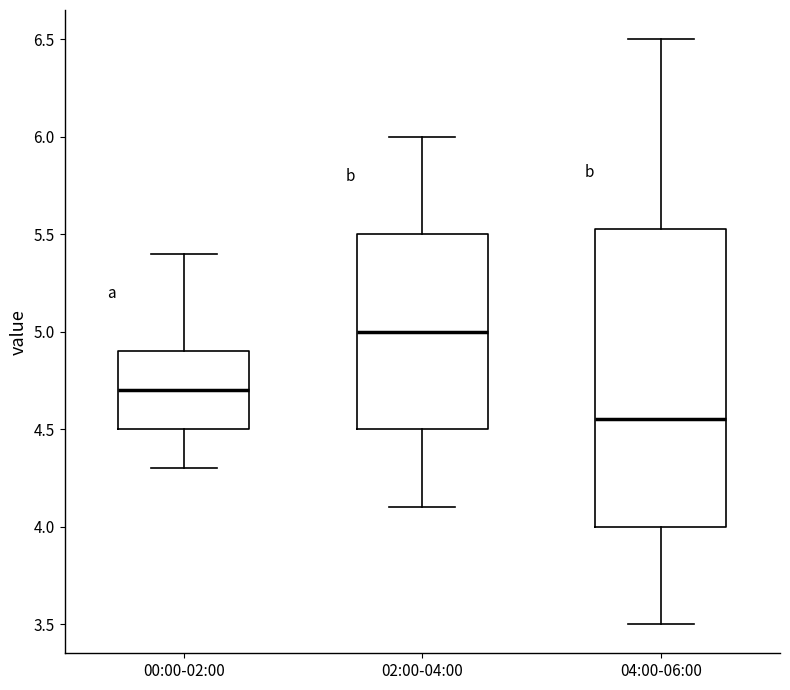

Reading left to right, transcribe this box plot: for each box, give where its median line is, the range the box spans, and where its two whiskers end, as read against the y-axis. The values are not printed on the chart, so give them approximately, as read against the axis.

00:00-02:00: median 4.70, box 4.50 to 4.90, whiskers 4.30 to 5.40
02:00-04:00: median 5.00, box 4.50 to 5.50, whiskers 4.10 to 6.00
04:00-06:00: median 4.55, box 4.00 to 5.55, whiskers 3.50 to 6.50